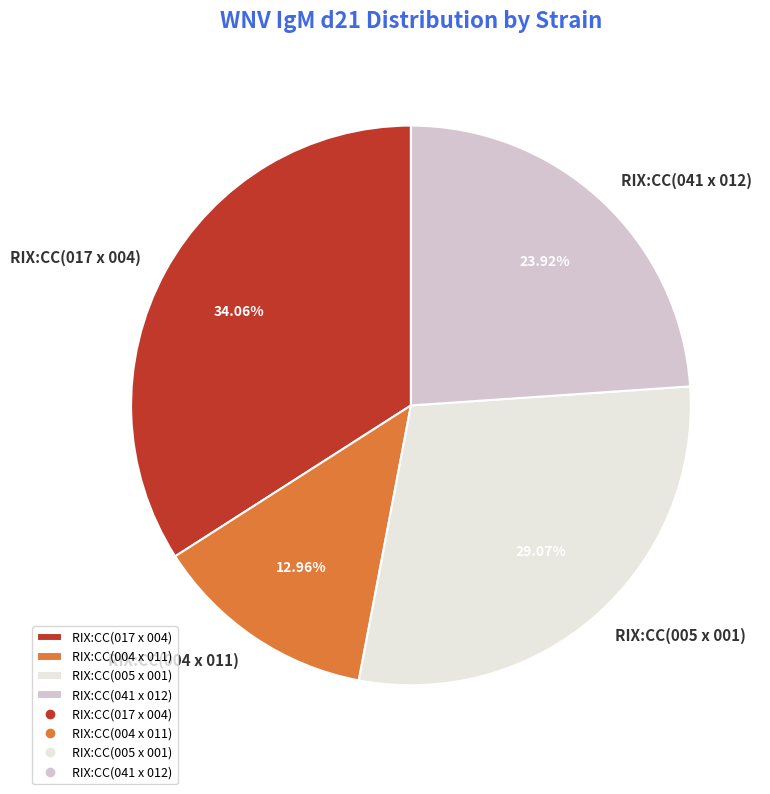

Between RIX:CC(017 x 004) and RIX:CC(004 x 011), which is larger?

RIX:CC(017 x 004)